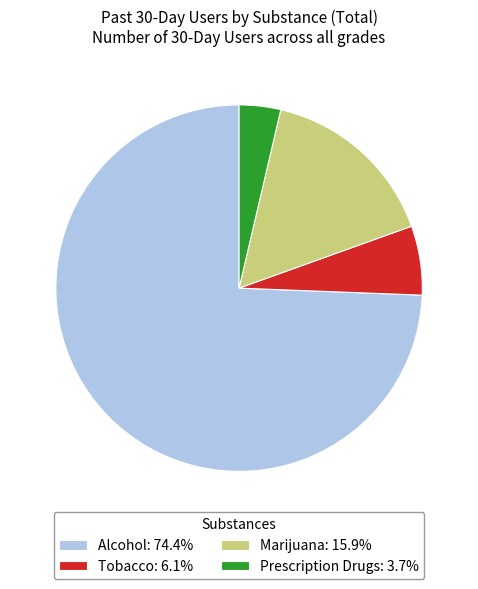

What is the ratio of the value at Alcohol: 74.4% to the value at Marijuana: 15.9%?

4.7